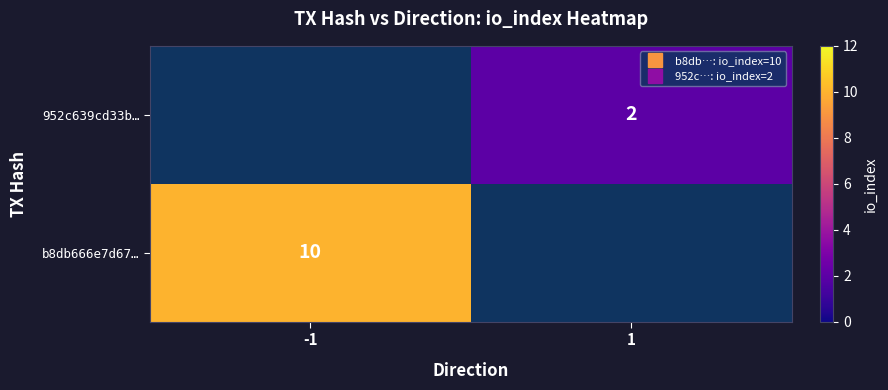

How many values in b8db666e7d67… are above zero?

1